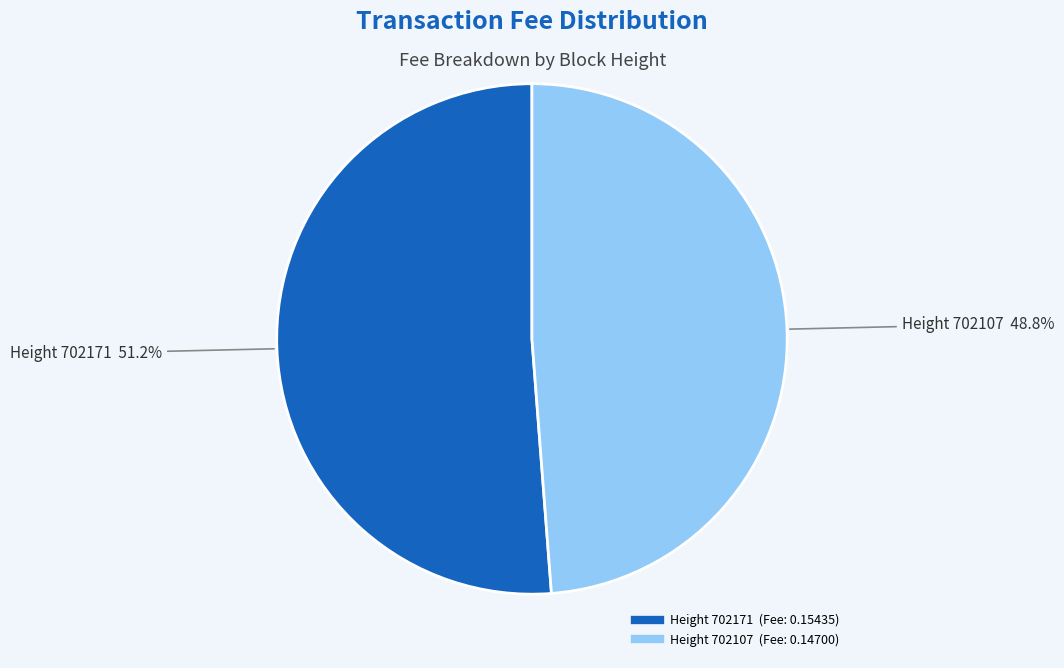

Is there any slice that represents more than half of the pie?

Yes